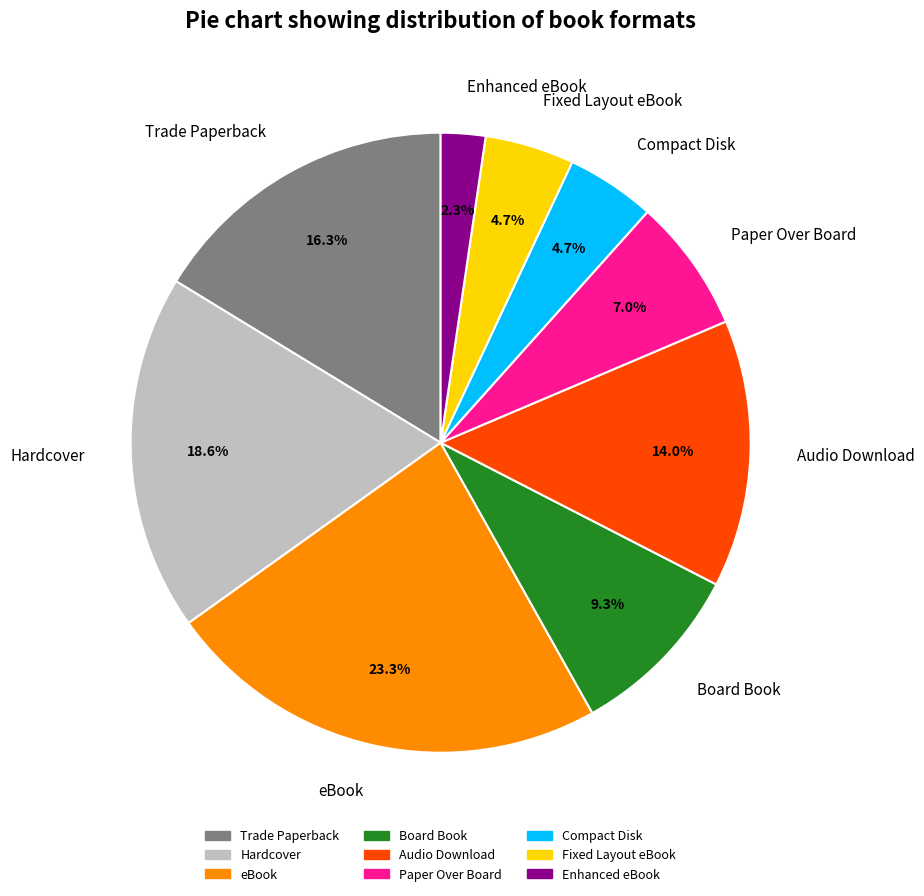

The Compact Disk slice represents 5% of the pie. True or false?

True